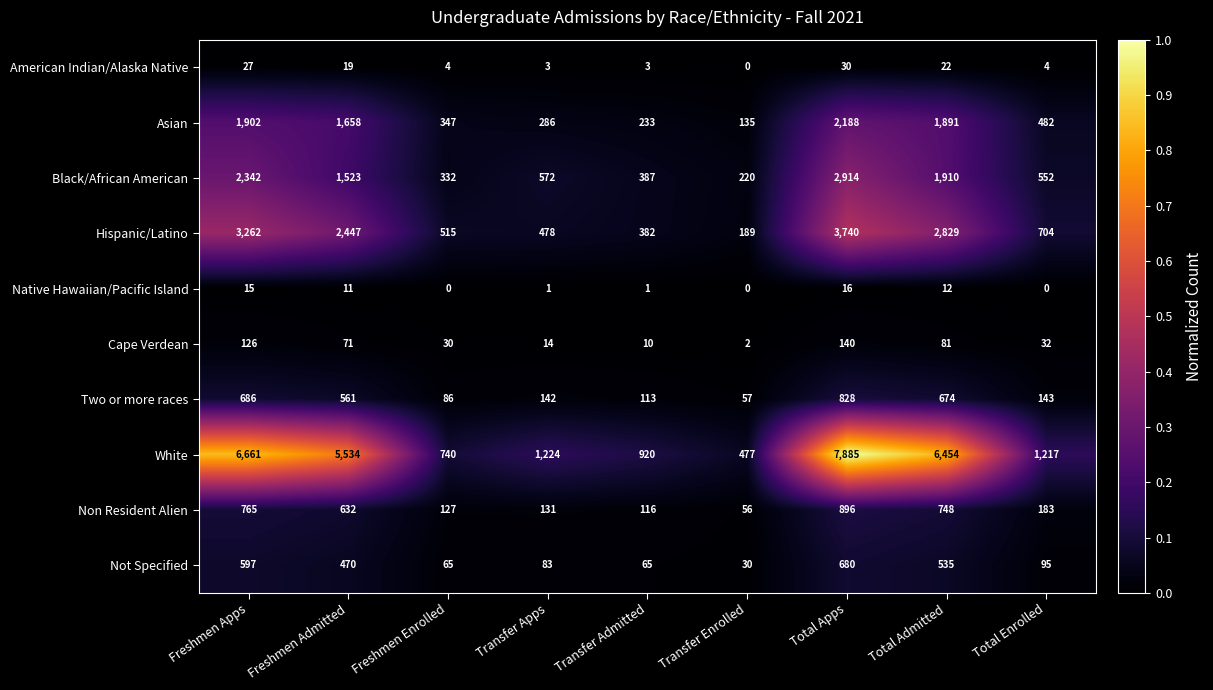

Rank the series at Freshmen Admitted from lowest to highest value.

Native Hawaiian/Pacific Island, American Indian/Alaska Native, Cape Verdean, Not Specified, Two or more races, Non Resident Alien, Black/African American, Asian, Hispanic/Latino, White